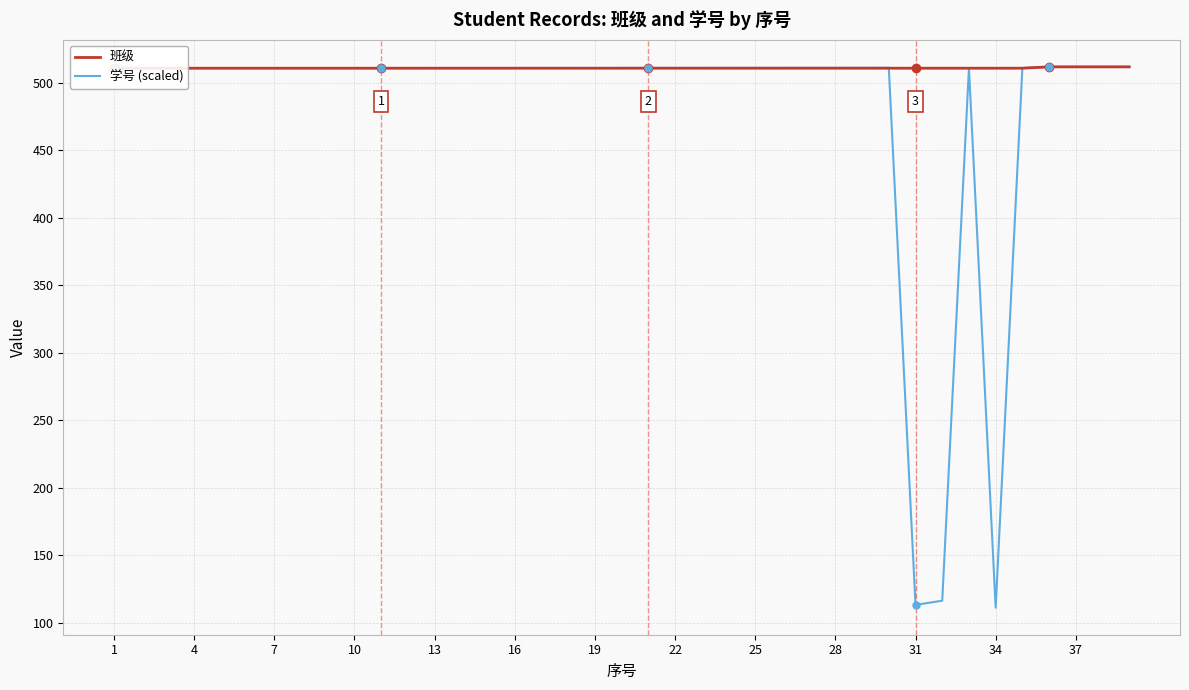

How many intersections are there between 班级 and 学号 (scaled)?

4